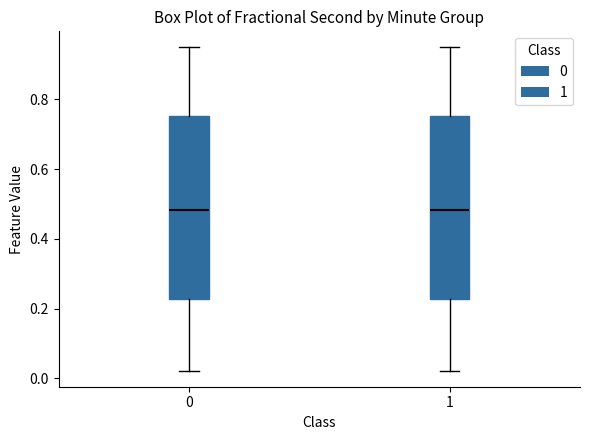

Reading left to right, read every box against the y-axis: the position of its median line, the range the box covers, and the ends of its whiskers. The values are not printed on the chart, so give them approximately, as read against the axis.

0: median 0.48, box 0.22 to 0.76, whiskers 0.02 to 0.94
1: median 0.48, box 0.22 to 0.76, whiskers 0.02 to 0.94